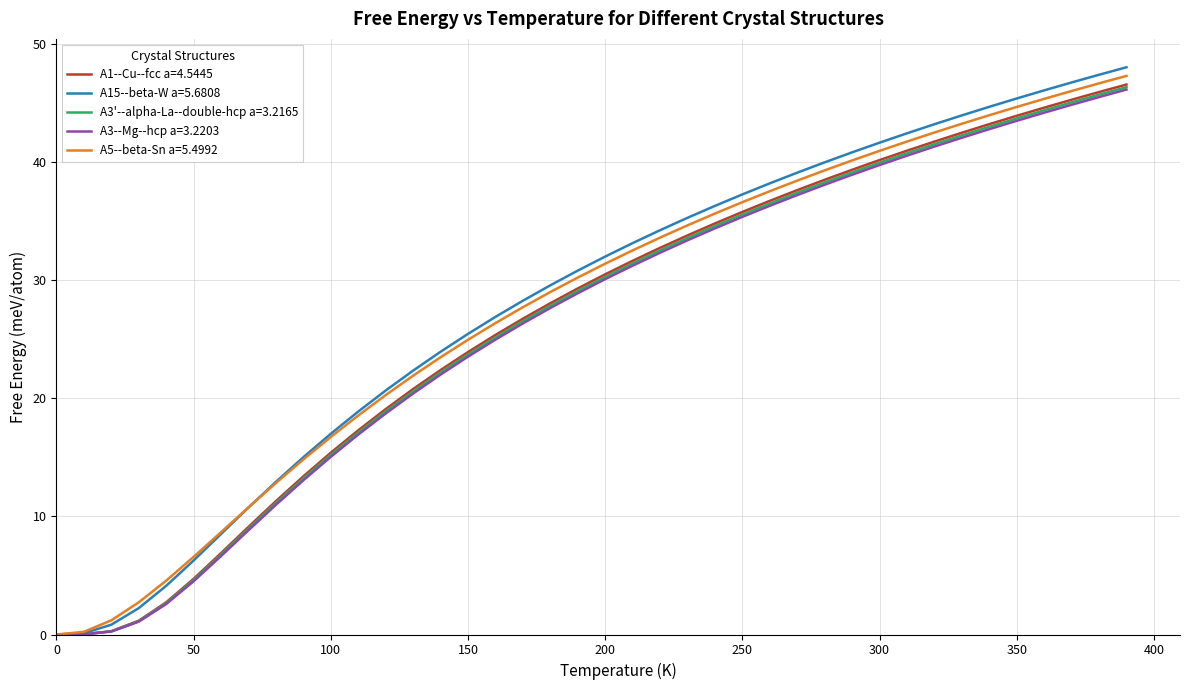

Which series has the widest spread of values?

A15--beta-W a=5.6808